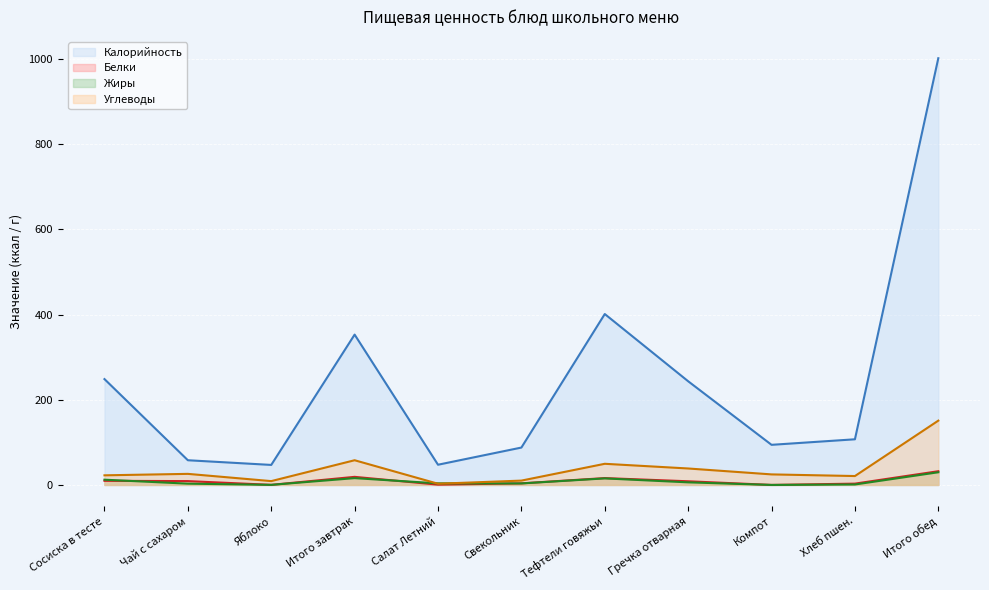

How many lines are shown in the chart?

4